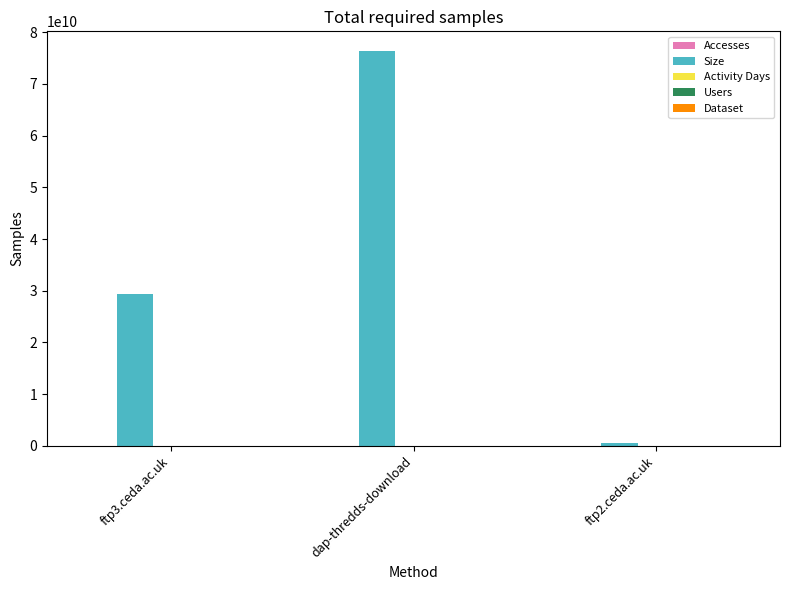

At which label is Size closest to 38501163040?

ftp3.ceda.ac.uk